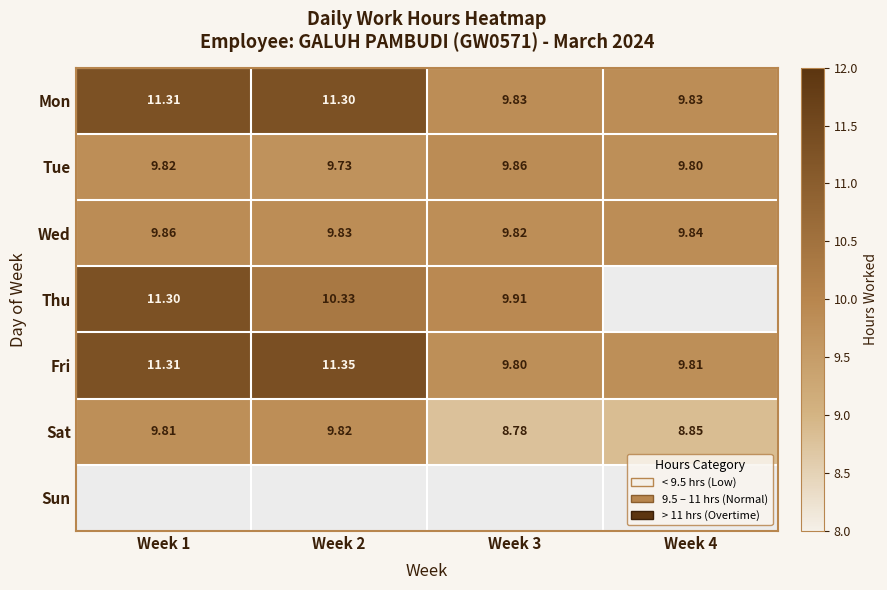

The Fri series shows 3.1 at Week 2. True or false?

False